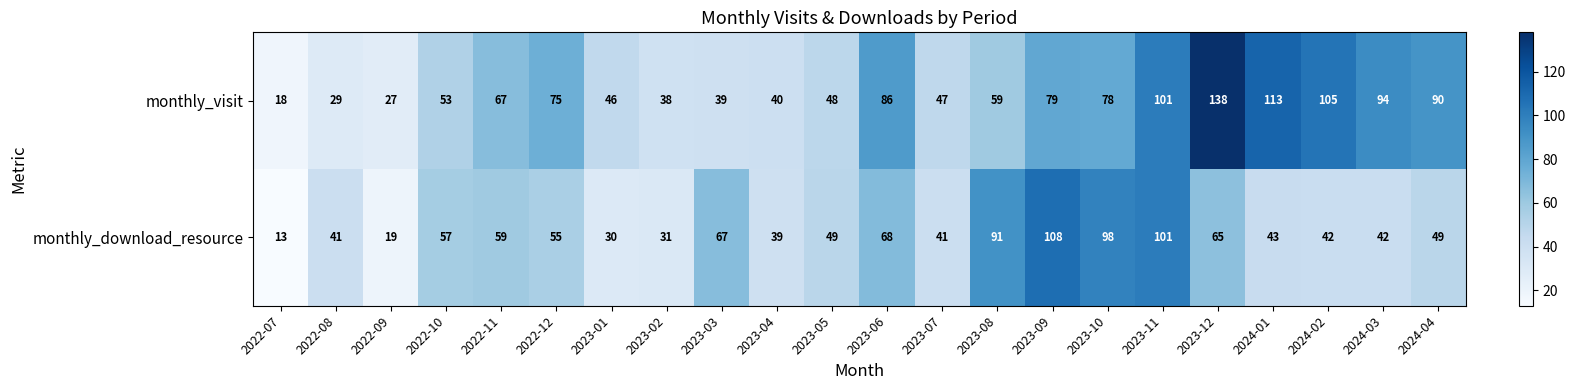

What is the sum of the monthly_visit values at 2023-04 and 2023-06?

126